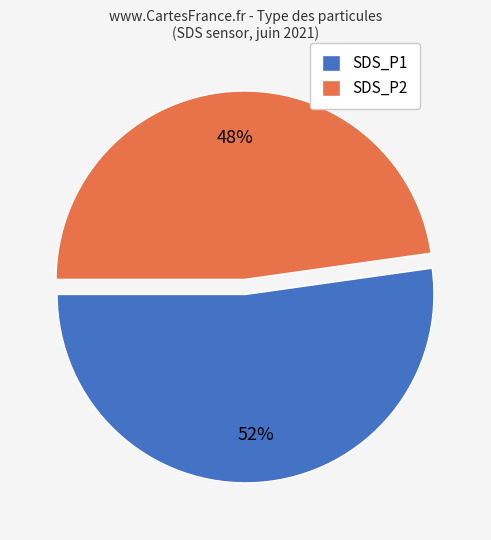

To the nearest percent, what is the difference between the largest and smallest slice percentages?

4%